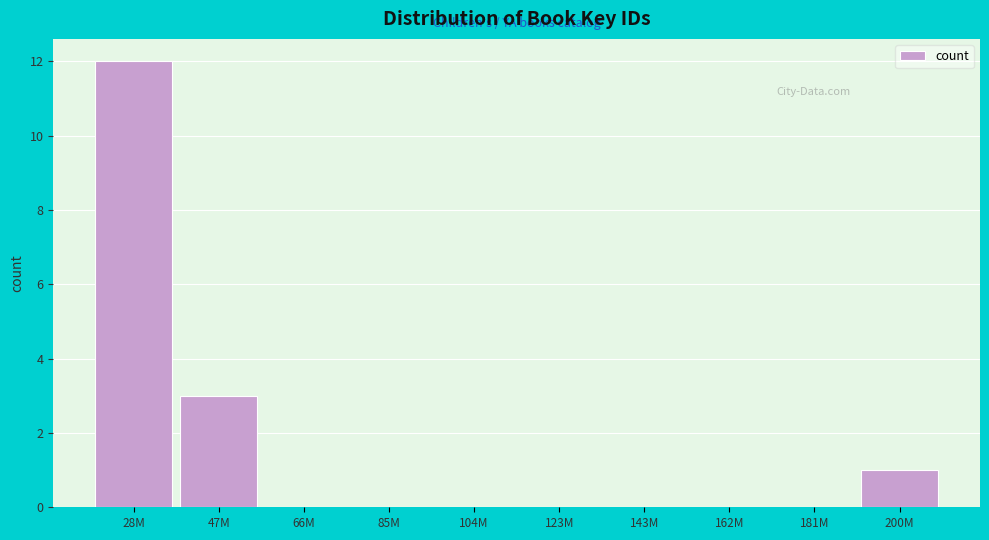

Reading left to right, transcribe all the data shown in this chart.

28M=12	47M=3	66M=0	85M=0	104M=0	123M=0	143M=0	162M=0	181M=0	200M=1